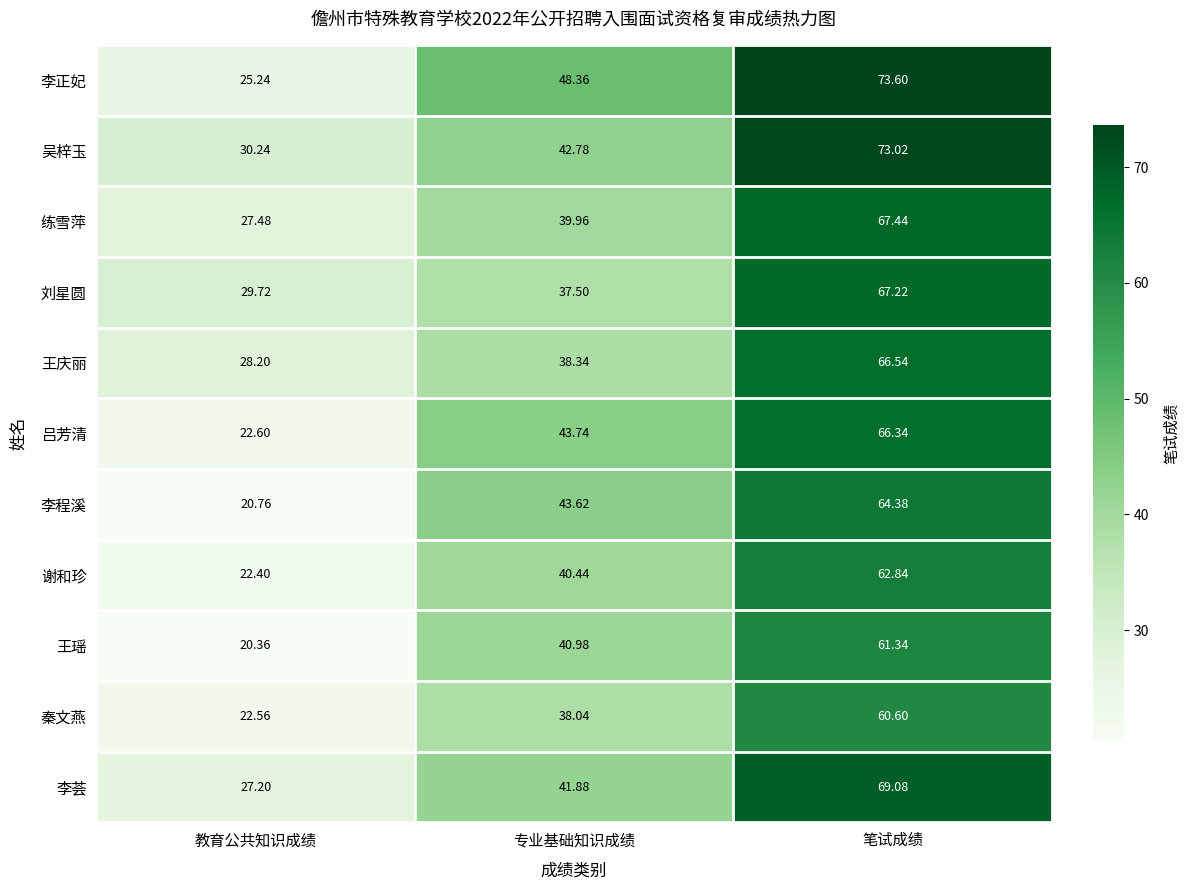

List the labels in order of 王庆丽 value, smallest first.

教育公共知识成绩, 专业基础知识成绩, 笔试成绩